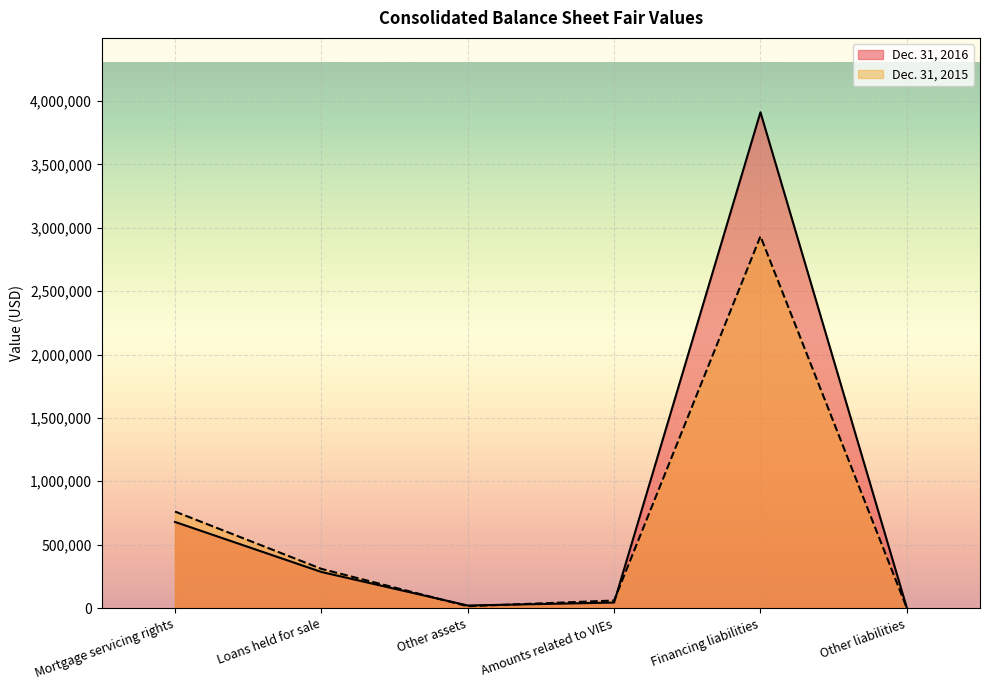

Is it true that Dec. 31, 2015 equals -1494002 at Other liabilities?

False